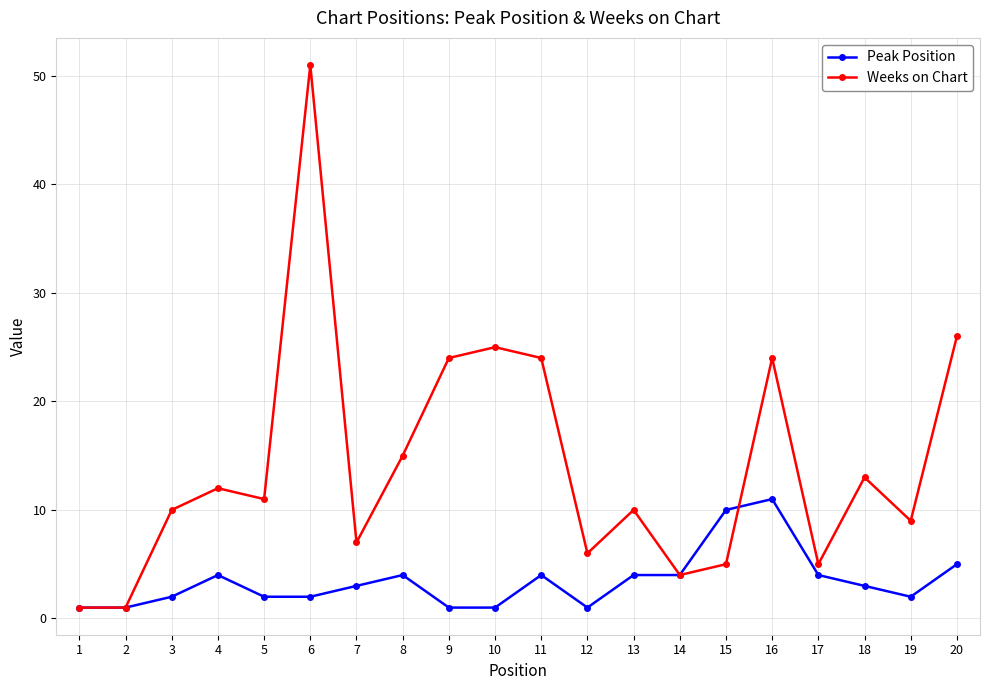

Rank the series by their maximum value, from lowest to highest.

Peak Position, Weeks on Chart